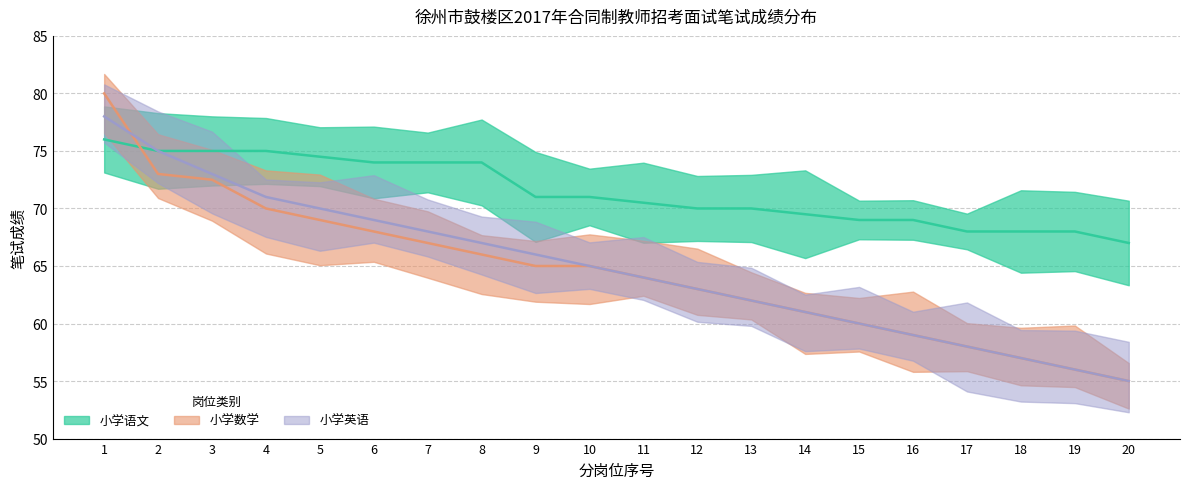

Which series has the largest range (max minus min)?

小学数学